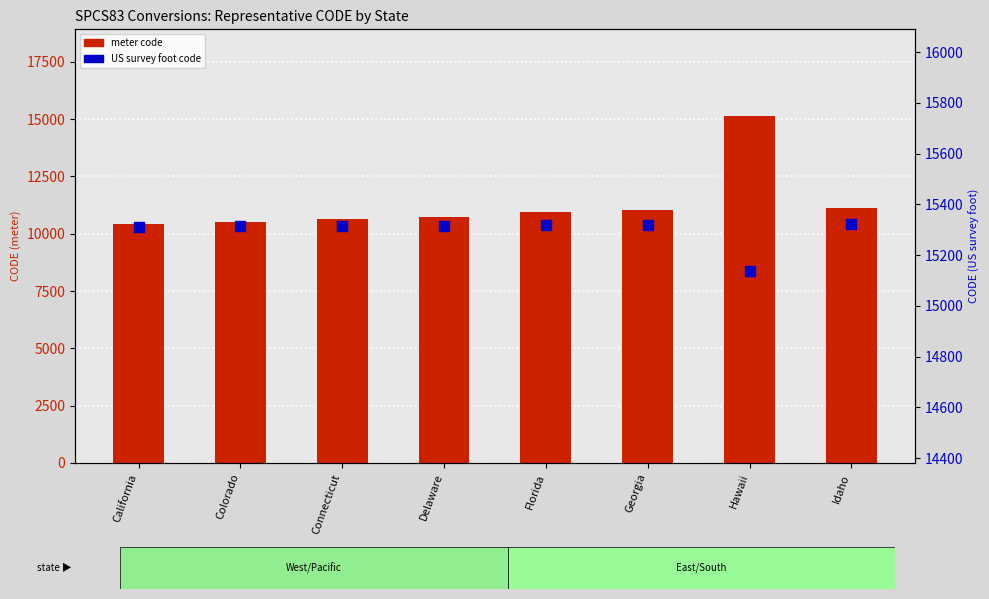

Is the value of US survey foot code at Connecticut greater than the value of meter code at Hawaii?

Yes